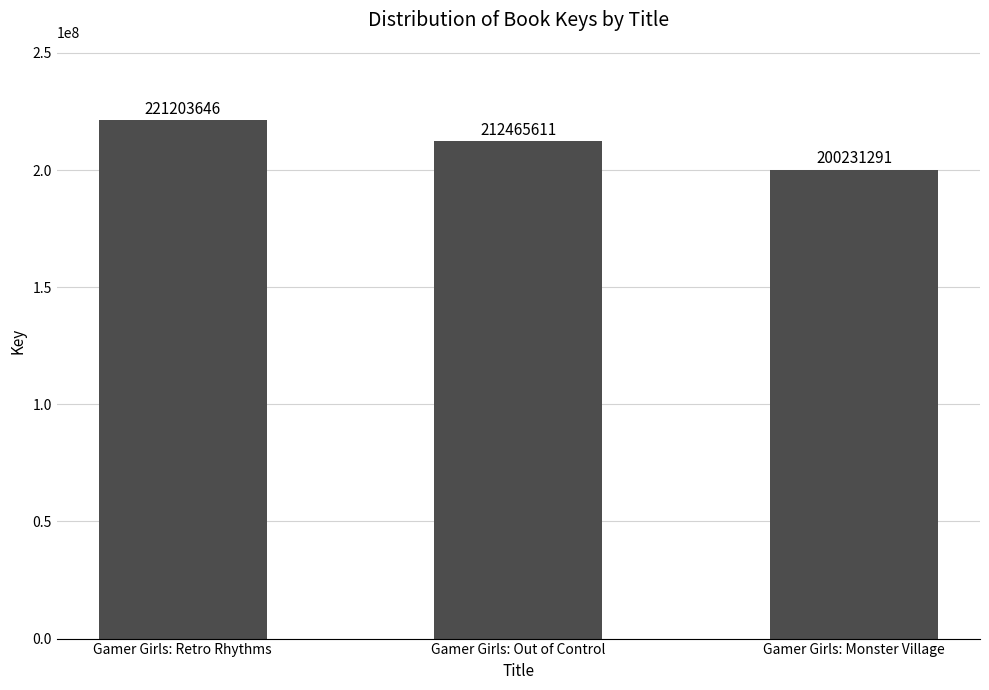

Which has a higher value, Gamer Girls: Monster Village or Gamer Girls: Retro Rhythms?

Gamer Girls: Retro Rhythms